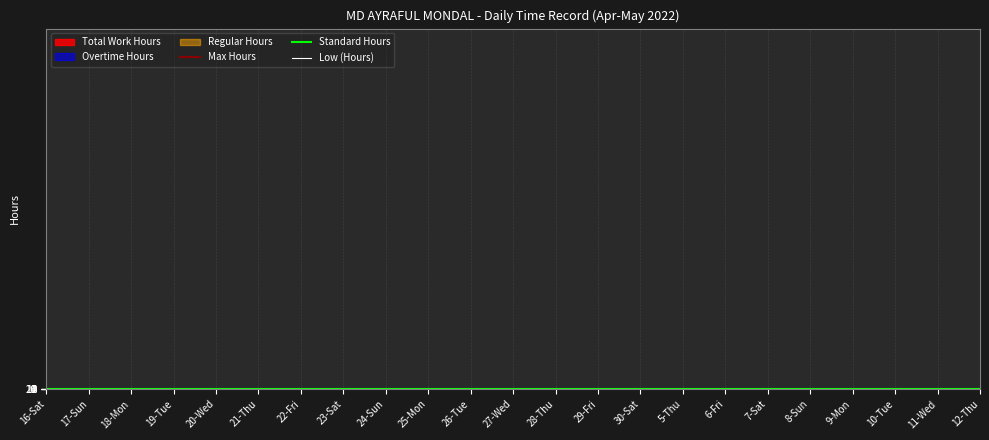

At which label does Standard Hours reach its minimum?

16-Sat